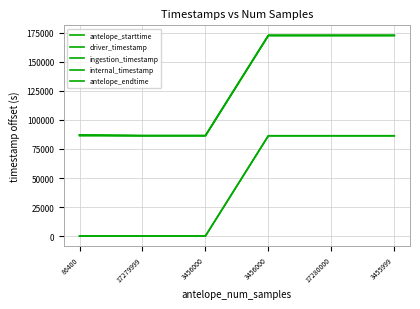

Rank the series by their maximum value, from lowest to highest.

antelope_starttime, internal_timestamp, antelope_endtime, driver_timestamp, ingestion_timestamp